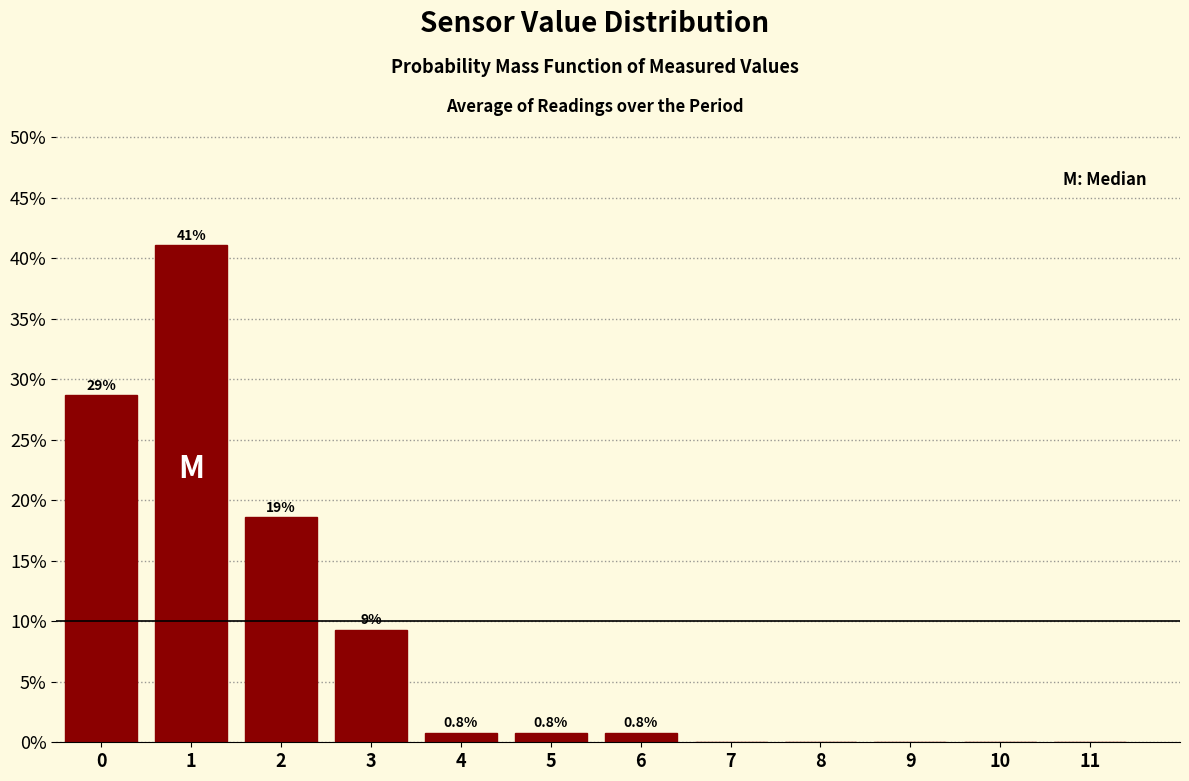

Reading left to right, what are all the values shown in this chart?

0=28.7	1=41.1	2=18.6	3=9.3	4=0.8	5=0.8	6=0.8	7=0.0	8=0.0	9=0.0	10=0.0	11=0.0